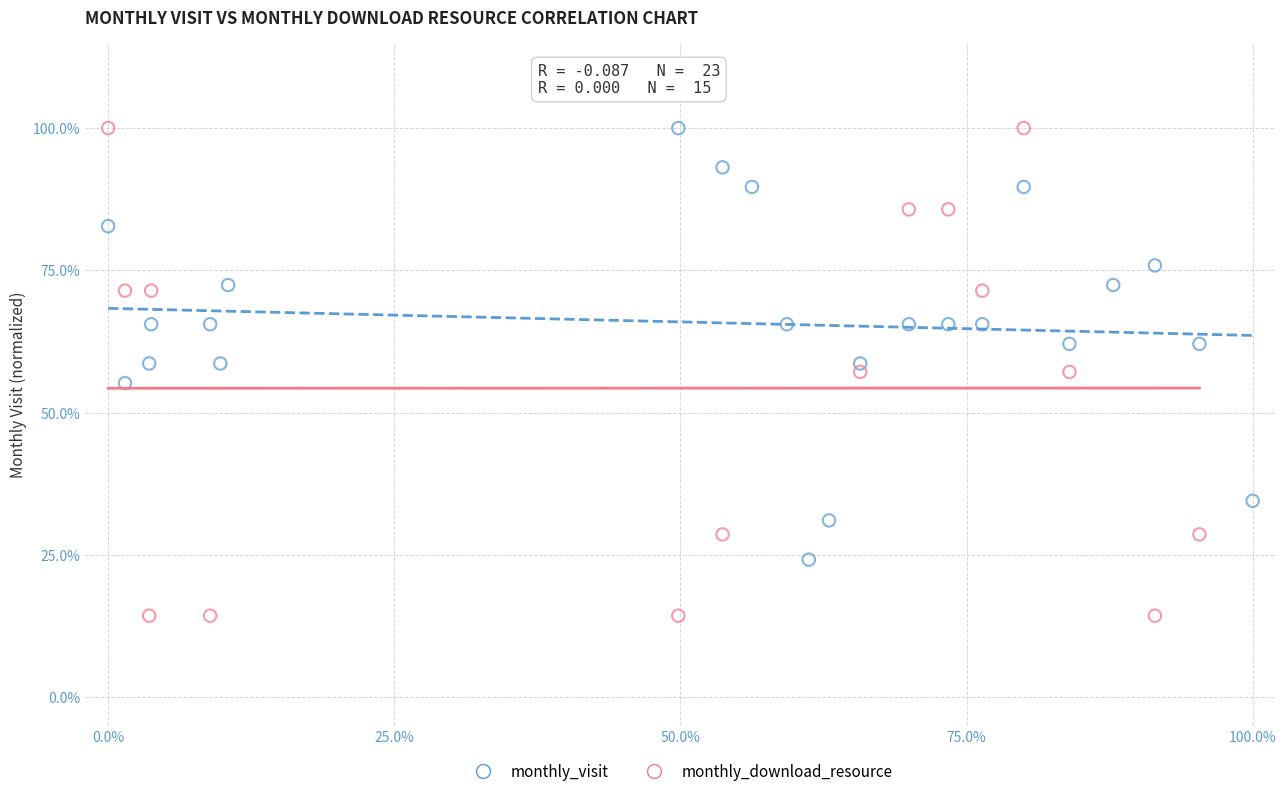

Which series contains the lowest Y value?

monthly_download_resource